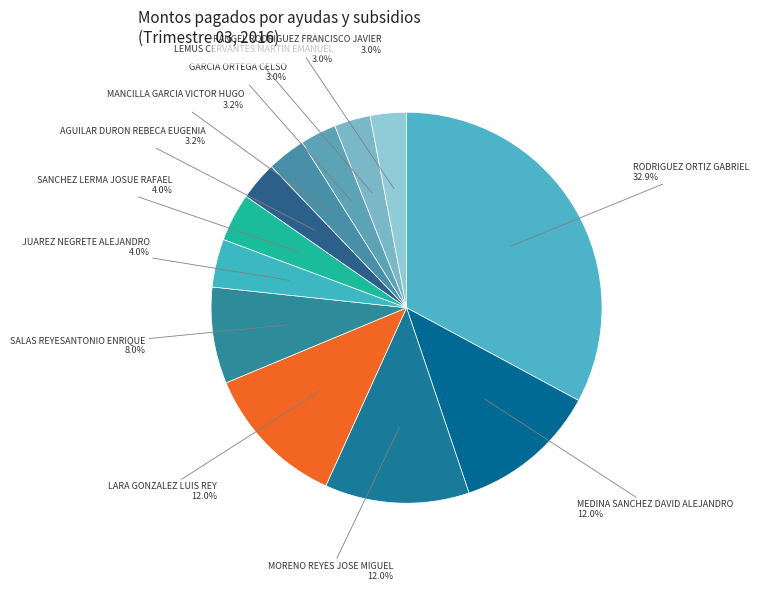

To the nearest percent, what is the average slice percentage?

8%